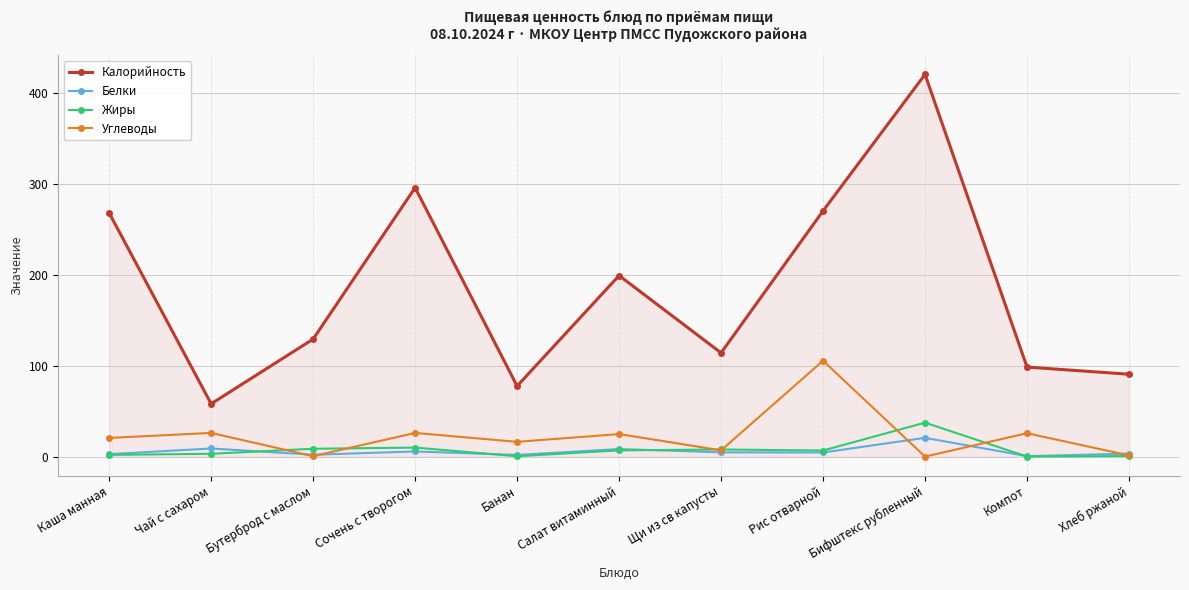

What is the difference between the highest and lowest values at Компот?

98.4